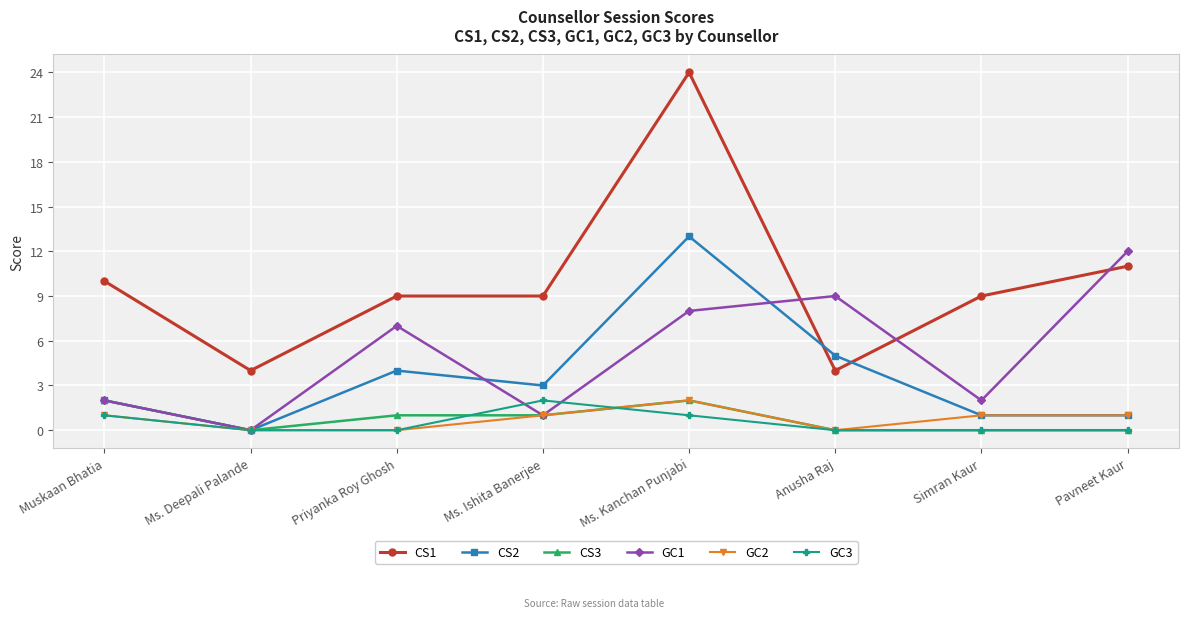

What is the label of the 8th point from the left?

Pavneet Kaur